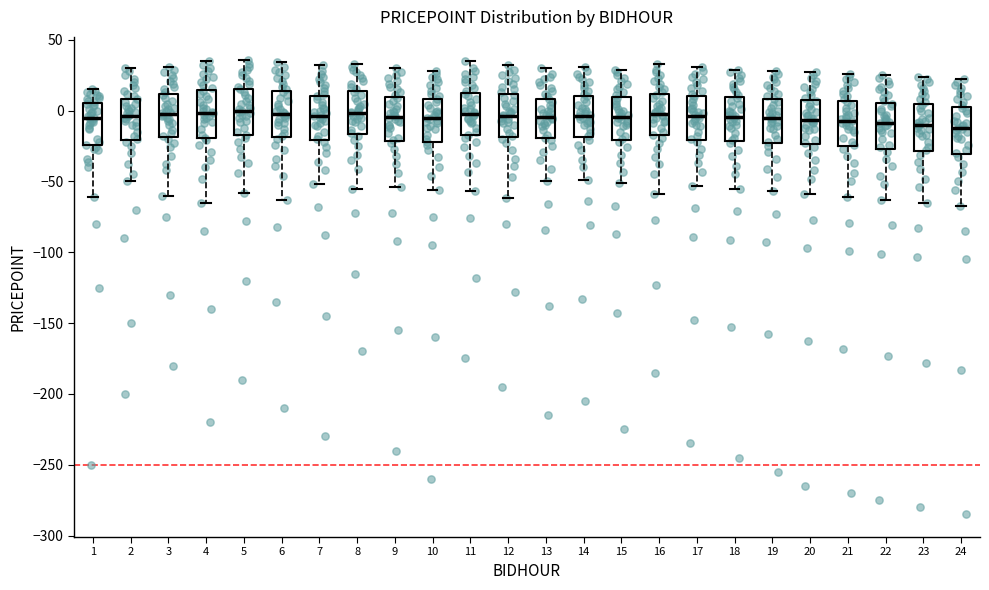

Reading left to right, transcribe this box plot: for each box, give where its median line is, the range the box spans, and where its two whiskers end, as read against the y-axis. The values are not printed on the chart, so give them approximately, as read against the axis.

1: median -5, box -25 to 5, whiskers -60 to 15
2: median -5, box -20 to 10, whiskers -50 to 30
3: median 0, box -20 to 10, whiskers -60 to 30
4: median 0, box -20 to 15, whiskers -65 to 35
5: median 0, box -15 to 15, whiskers -60 to 35
6: median 0, box -20 to 15, whiskers -65 to 35
7: median -5, box -20 to 10, whiskers -50 to 30
8: median 0, box -15 to 15, whiskers -55 to 35
9: median -5, box -20 to 10, whiskers -55 to 30
10: median -5, box -20 to 10, whiskers -55 to 30
11: median 0, box -15 to 15, whiskers -55 to 35
12: median -5, box -20 to 10, whiskers -60 to 30
13: median -5, box -20 to 10, whiskers -50 to 30
14: median -5, box -20 to 10, whiskers -50 to 30
15: median -5, box -20 to 10, whiskers -50 to 30
16: median 0, box -15 to 10, whiskers -60 to 35
17: median -5, box -20 to 10, whiskers -55 to 30
18: median -5, box -20 to 10, whiskers -55 to 30
19: median -5, box -25 to 10, whiskers -55 to 30
20: median -5, box -25 to 10, whiskers -60 to 25
21: median -5, box -25 to 5, whiskers -60 to 25
22: median -10, box -25 to 5, whiskers -65 to 25
23: median -10, box -30 to 5, whiskers -65 to 25
24: median -10, box -30 to 5, whiskers -65 to 20